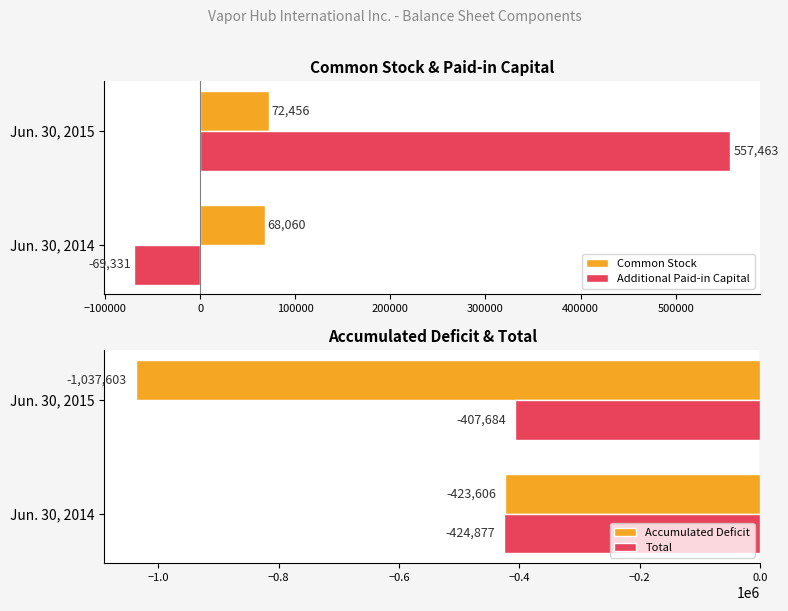

True or false: Additional Paid-in Capital has a value of 330426 at Jun. 30, 2015.

False